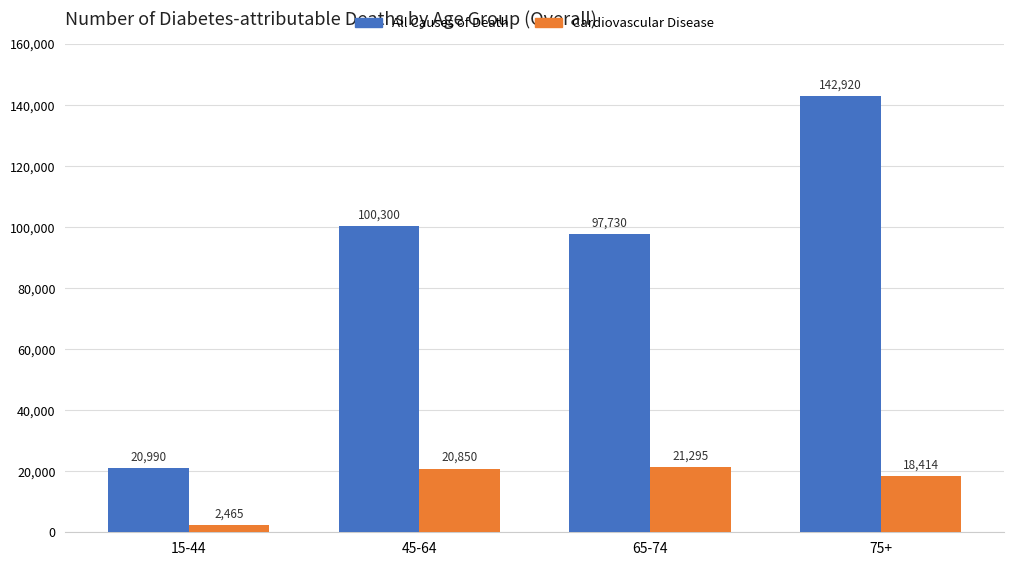

What is the average value of the All Causes of Death series?

90485